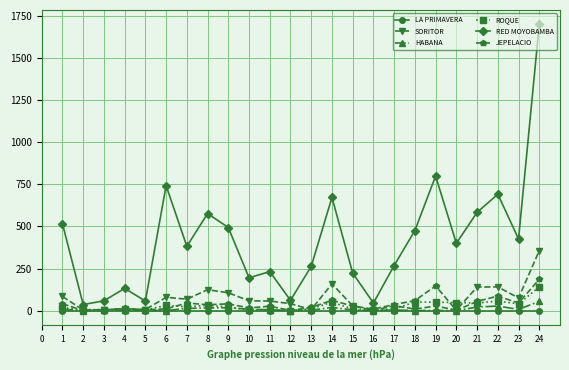

Which series has the widest spread of values?

RED MOYOBAMBA